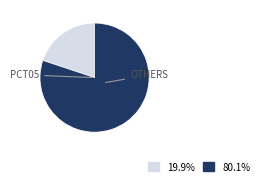

Is there any slice that represents more than half of the pie?

Yes